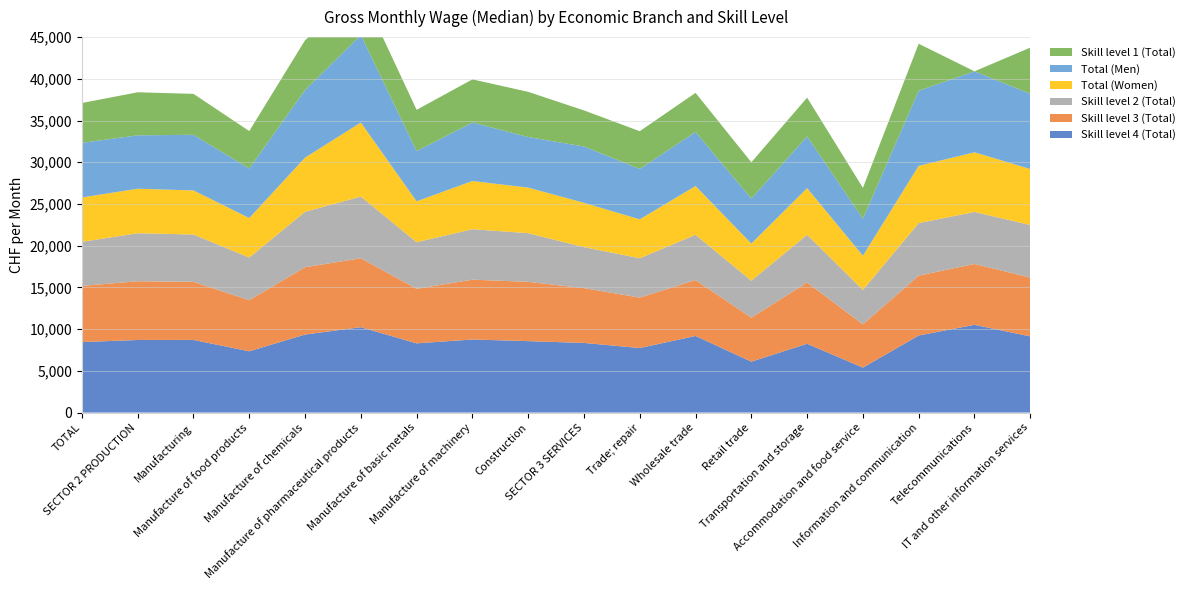

Reading left to right, transcribe all the data shown in this chart.

Skill level 4 (Total): 8450	8701	8706	7345	9352	10233	8296	8758	8563	8347	7735	9183	6103	8248	5390	9238	10517	9129
Skill level 3 (Total): 6730	7037	6963	6125	8070	8260	6541	7171	7102	6568	6046	6696	5274	7340	5183	7178	7293	7052
Skill level 2 (Total): 5282	5759	5674	5113	6644	7396	5582	6046	5837	4912	4720	5428	4429	5722	4127	6297	6236	6302
Total (Women): 5317	5333	5280	4734	6488	8873	4904	5778	5458	5313	4656	5848	4450	5591	4098	6857	7148	6705
Total (Men): 6553	6399	6667	5937	8095	10491	6016	7013	6064	6749	6047	6480	5394	6193	4444	9000	9705	9021
Skill level 1 (Total): 4771	5159	4909	4484	5976	5349	4945	5170	5415	4324	4519	4685	4346	4650	3689	5634	0	5530